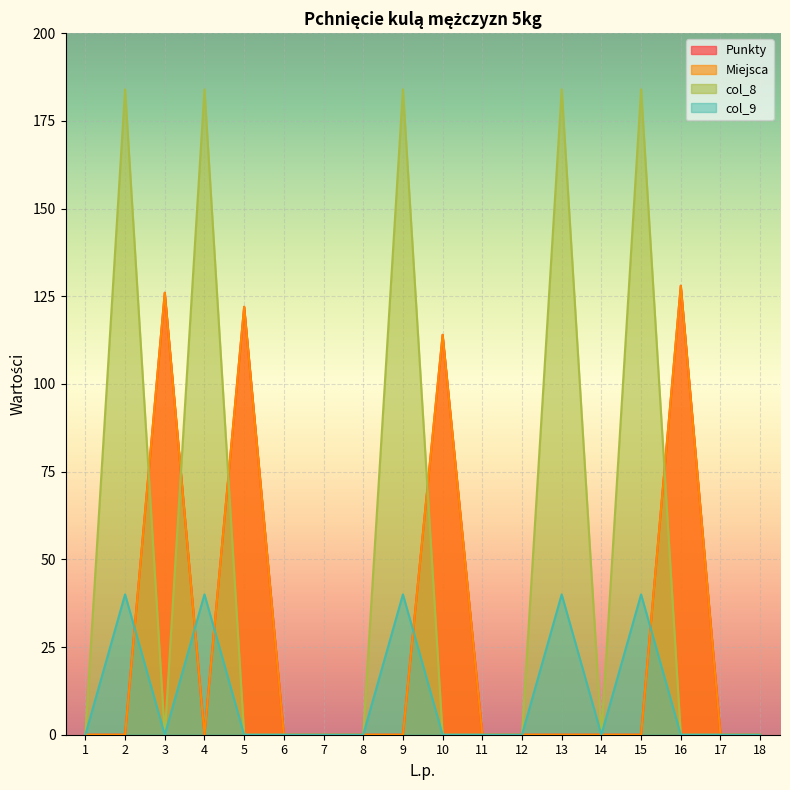

Where do col_9 and Punkty first cross each other?

2 and 3